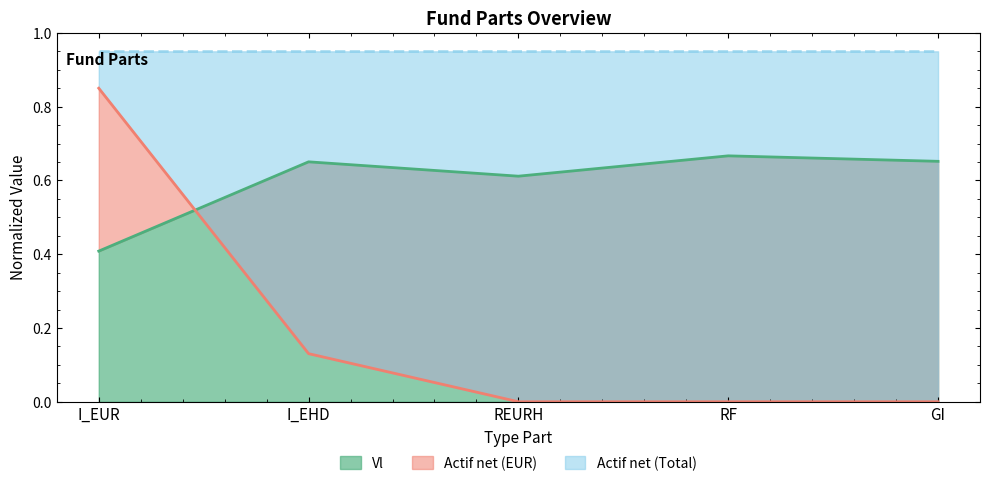

Which category has the highest value in the Actif net (EUR) series?

I_EUR